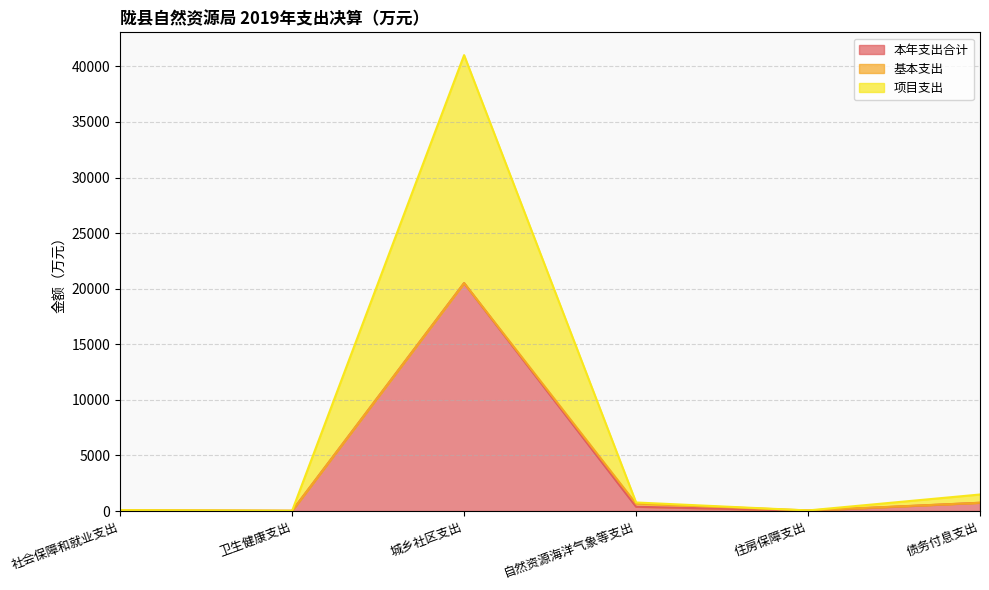

Where is the first local minimum for 本年支出合计?

卫生健康支出